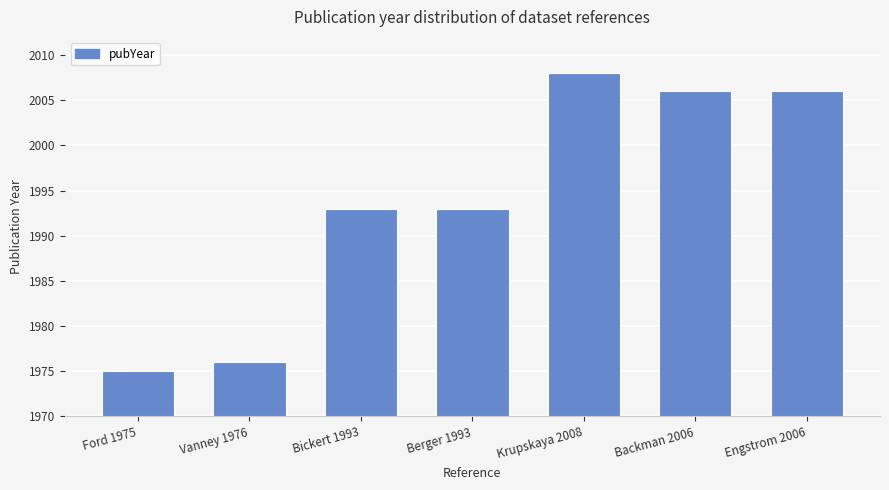

Reading right to left, what are all the values shown in this chart?

2006	2006	2008	1993	1993	1976	1975